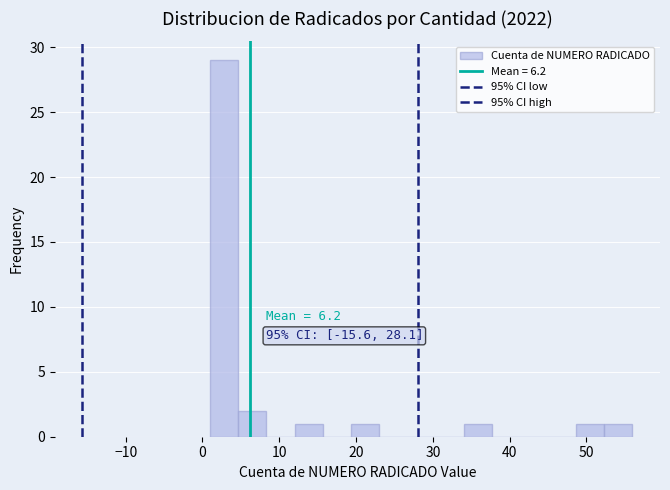

Read against the x-axis, roughly where is the centre of the tallest bar?

3